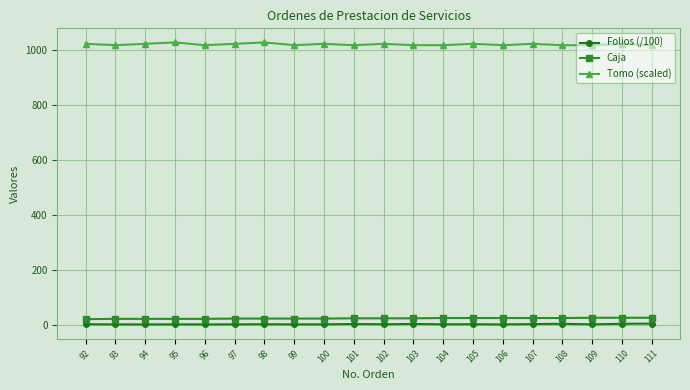

How many data points does each series have?

20